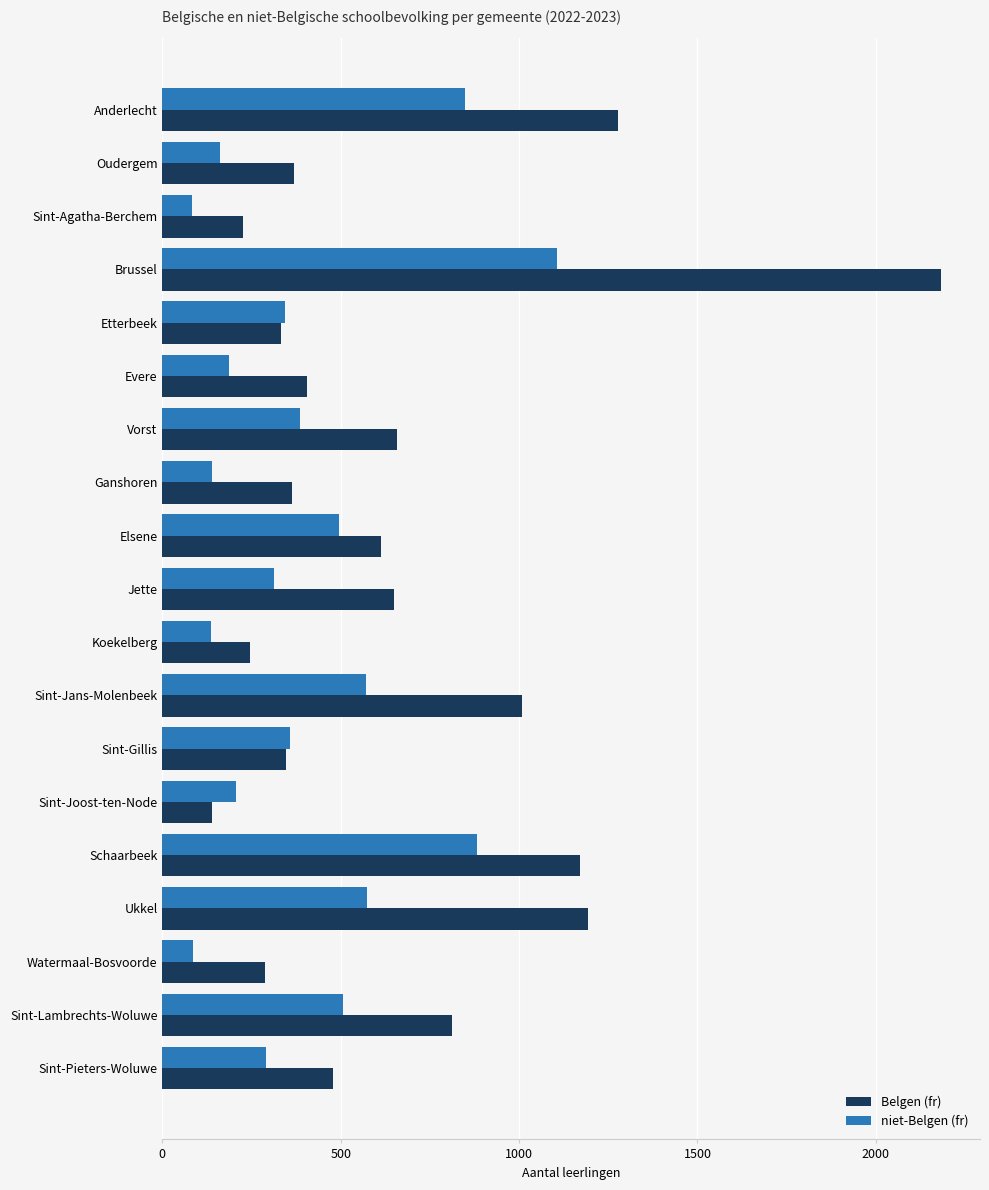

The niet-Belgen (fr) series shows 1419 at Schaarbeek. True or false?

False